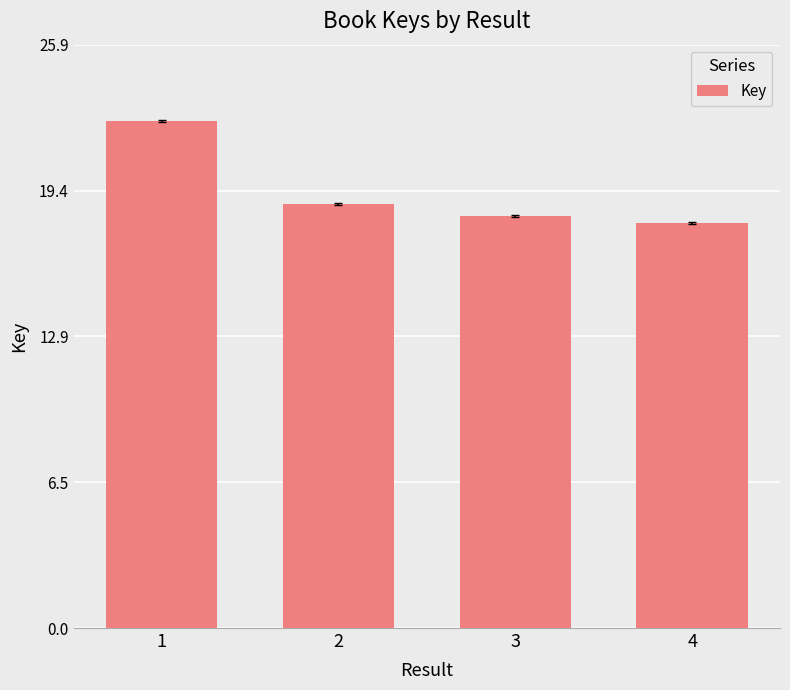

What is the value of the 4th bar from the left?

17.9